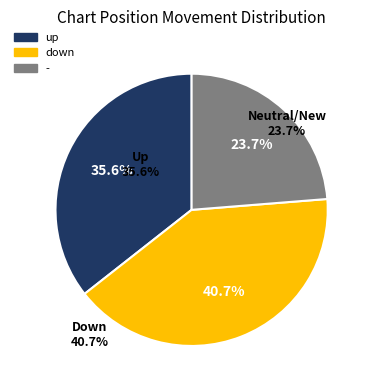

Is there a majority slice in this chart?

No